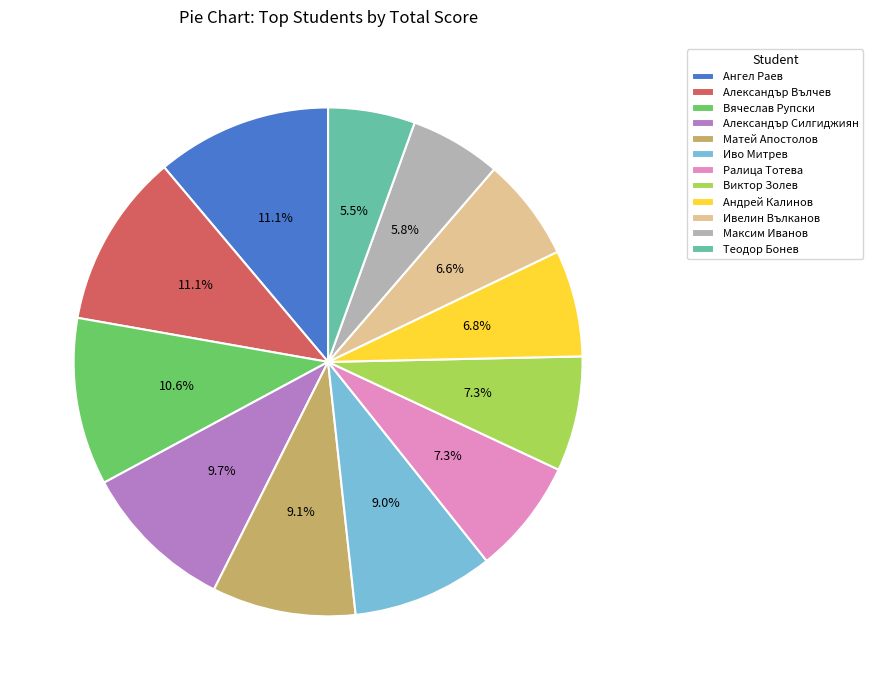

The Ивелин Вълканов slice represents 7% of the pie. True or false?

True